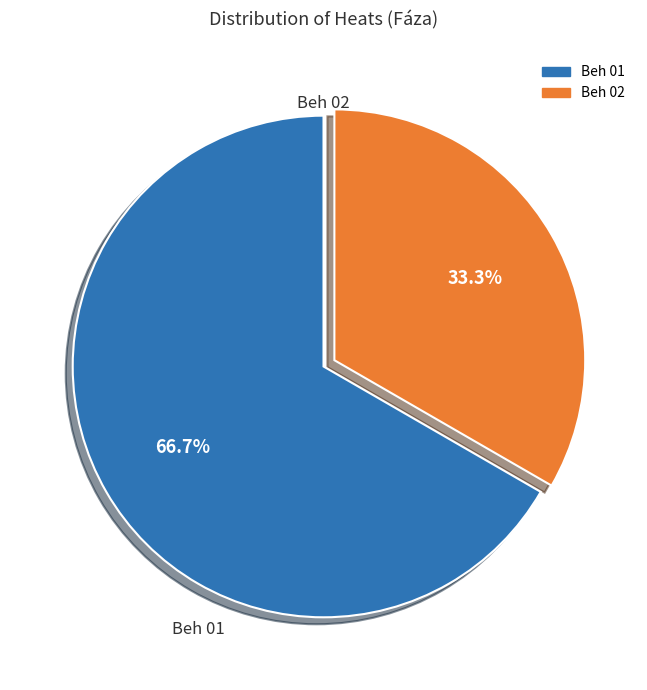

How many segments does this pie chart have?

2